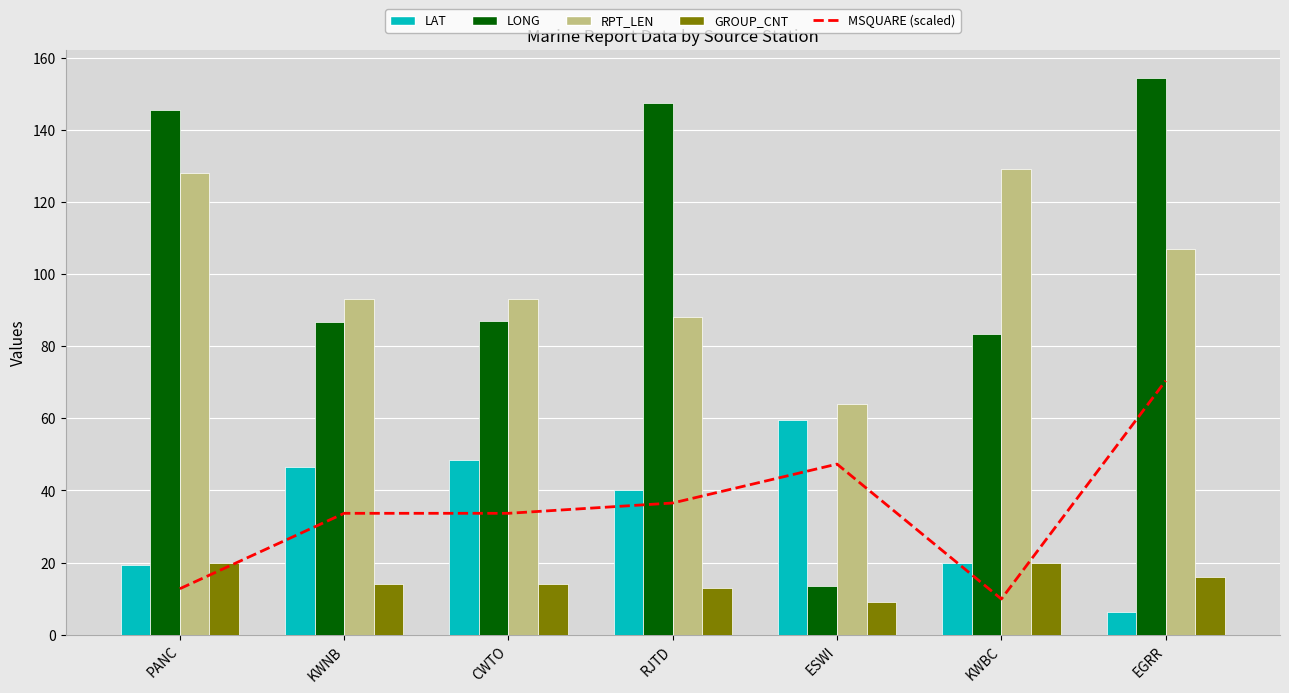

Is the value of RPT_LEN at CWTO greater than the value of MSQUARE (scaled) at EGRR?

Yes